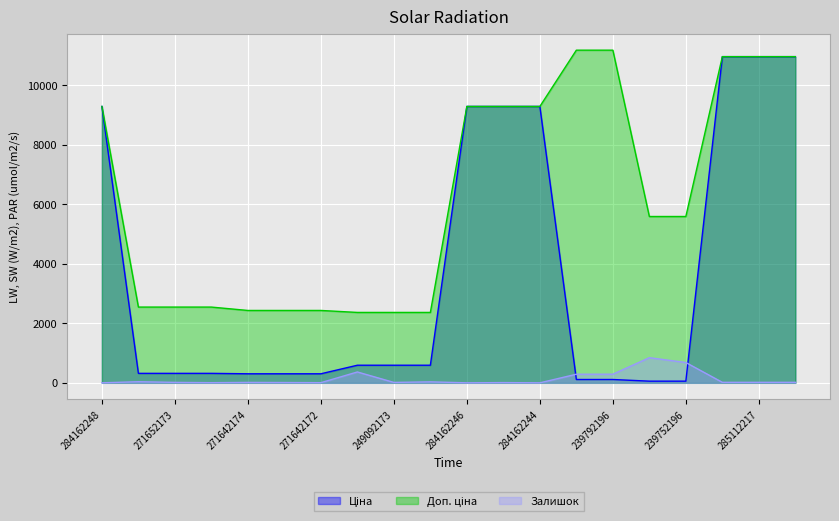

What is the difference between the second highest and minimum values in the Залишок series?

683.0